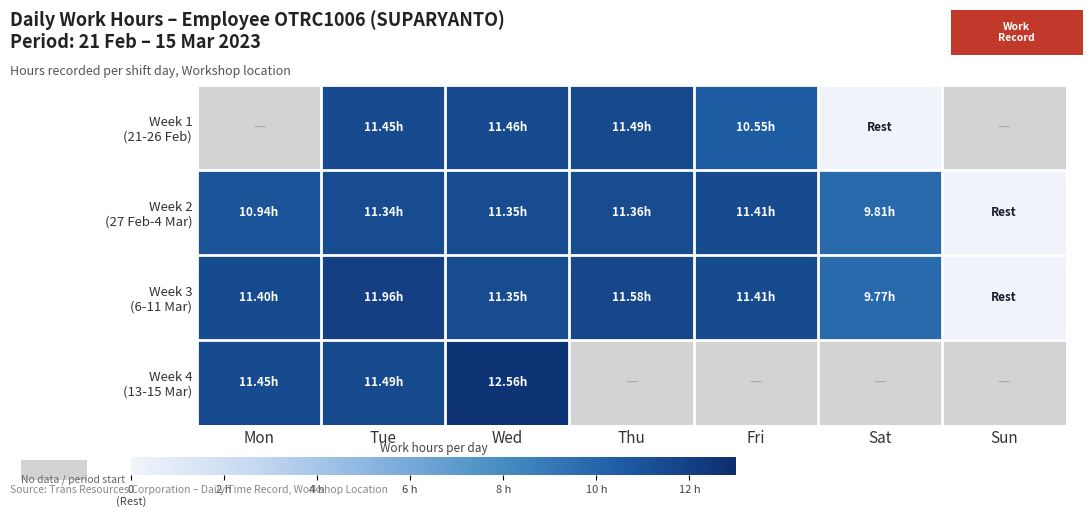

How many positive values does the Week 2 (27 Feb-4 Mar) series have?

6